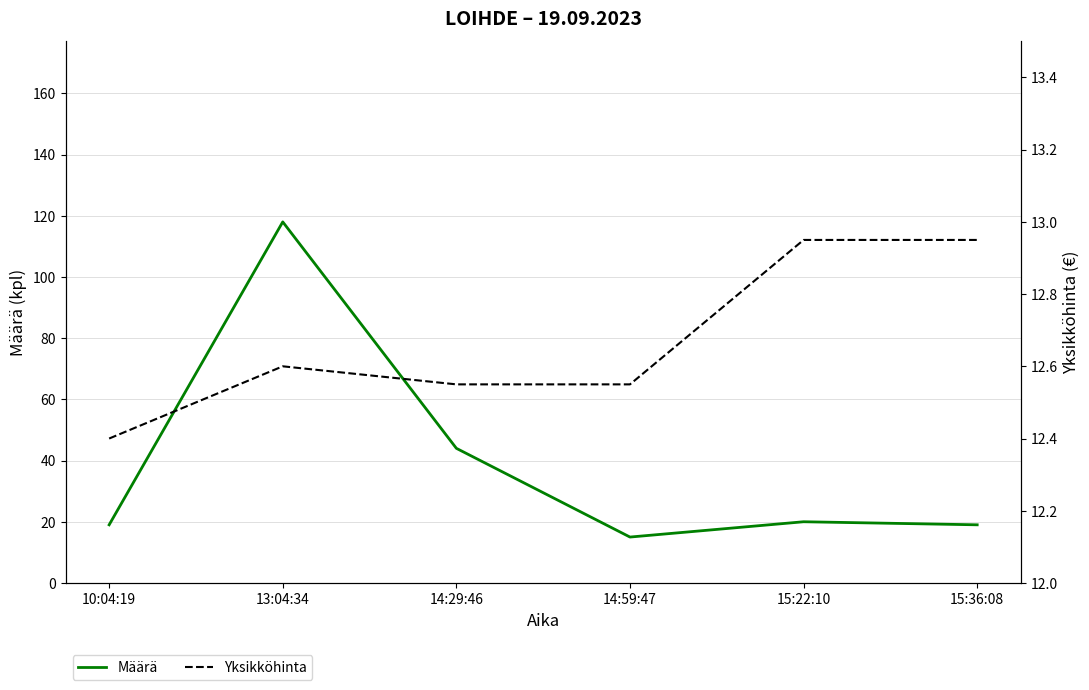

What is the sum of all Yksikköhinta values?

76.0